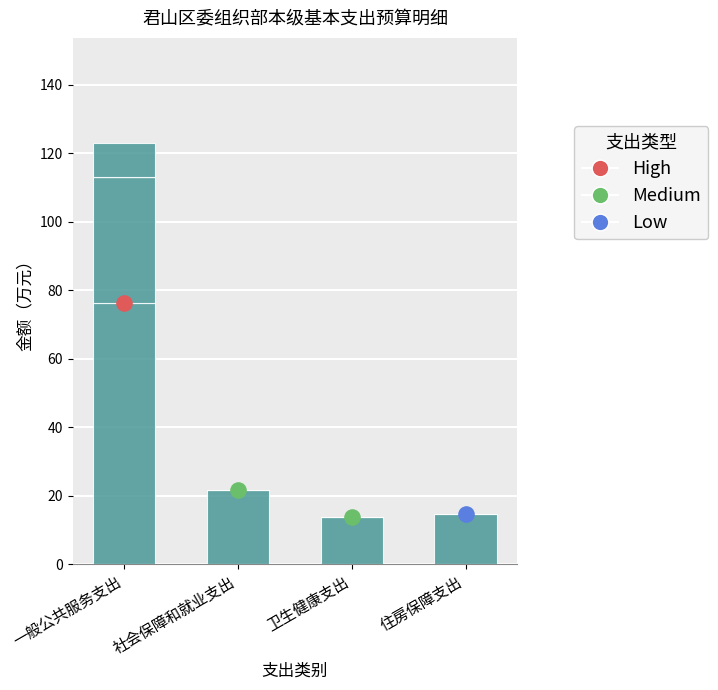

At how many categories does at least one series exceed 8?

4